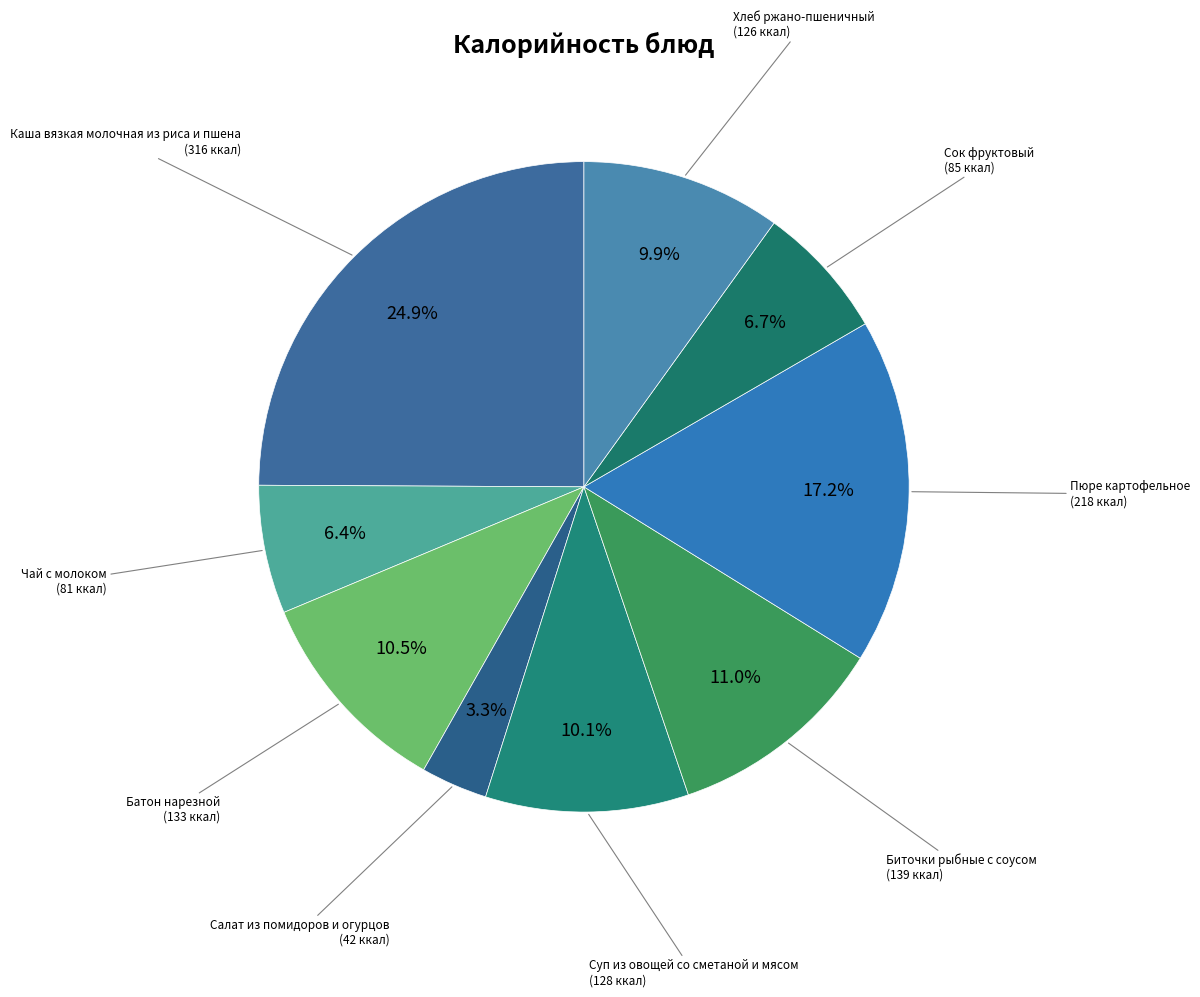

What is the largest slice in the pie chart?

Каша вязкая молочная из риса и пшена